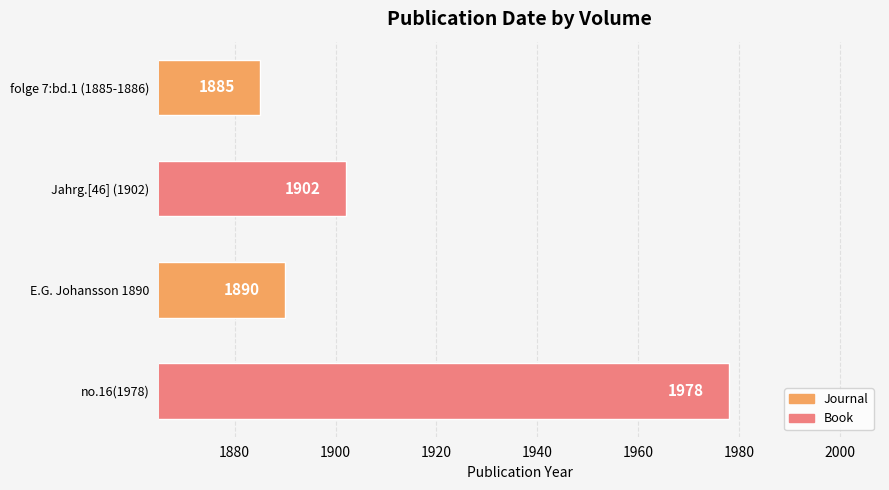

Which label corresponds to the smallest value in the chart?

folge 7:bd.1 (1885-1886)